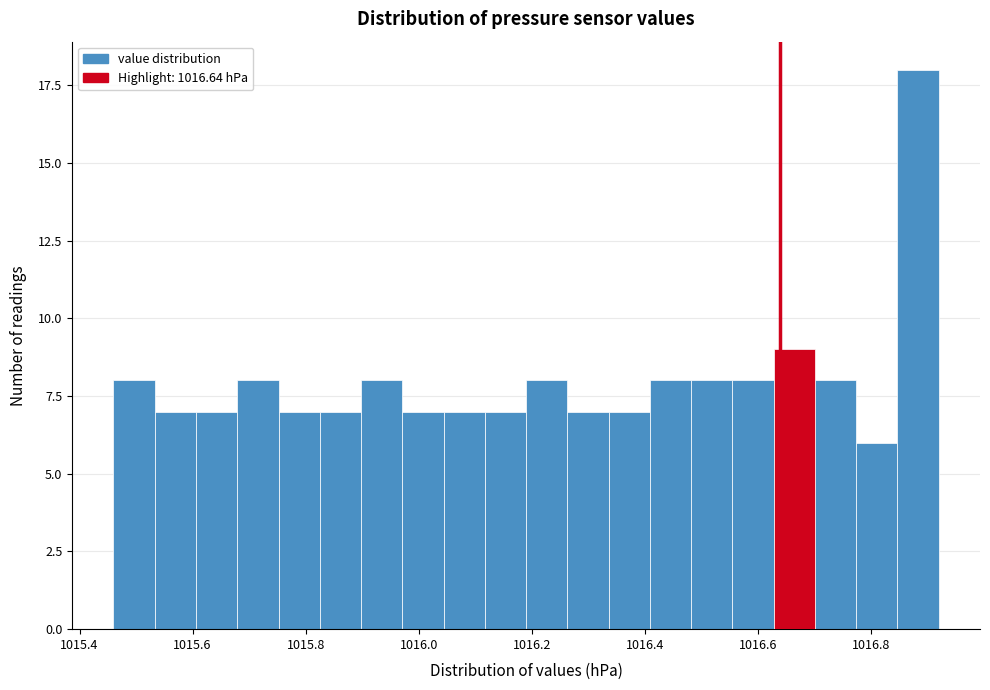

Around what value on the x-axis is the tallest bar? Give the approximate position of its centre, as read against the axis.

1016.88